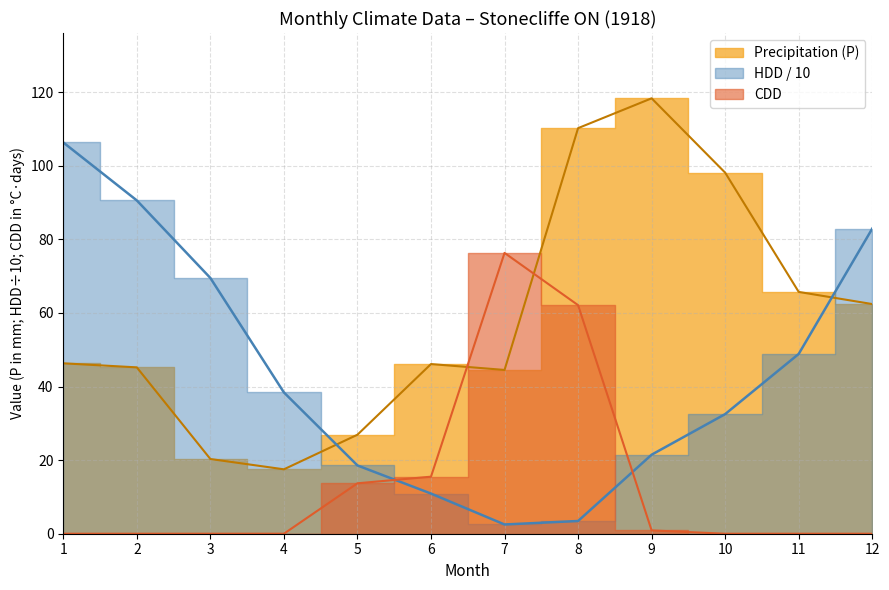

How many times do HDD and CDD cross each other?

2